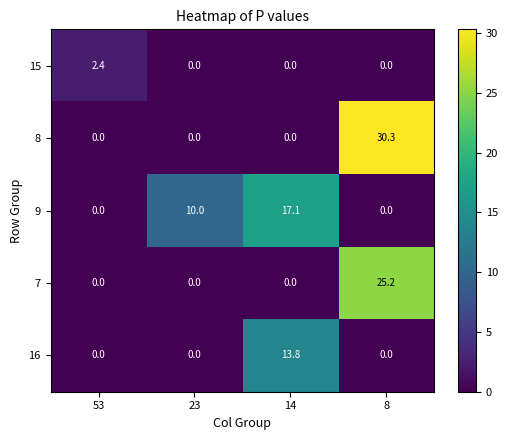

Reading right to left, extract all data points from this chart.

15: 0.0	0.0	0.0	2.4
8: 30.3	0.0	0.0	0.0
9: 0.0	17.1	10.0	0.0
7: 25.2	0.0	0.0	0.0
16: 0.0	13.8	0.0	0.0